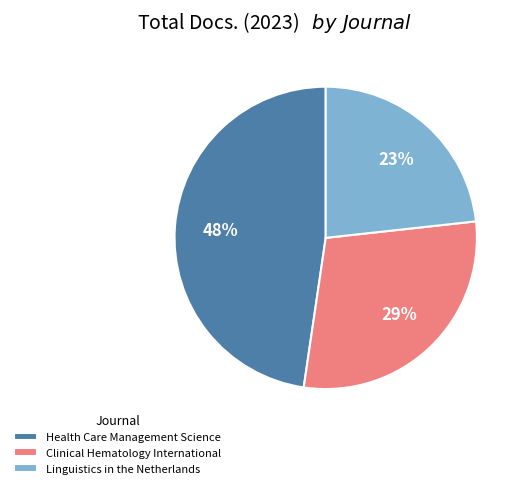

To the nearest percent, what percentage of the pie is Linguistics in the Netherlands?

23%